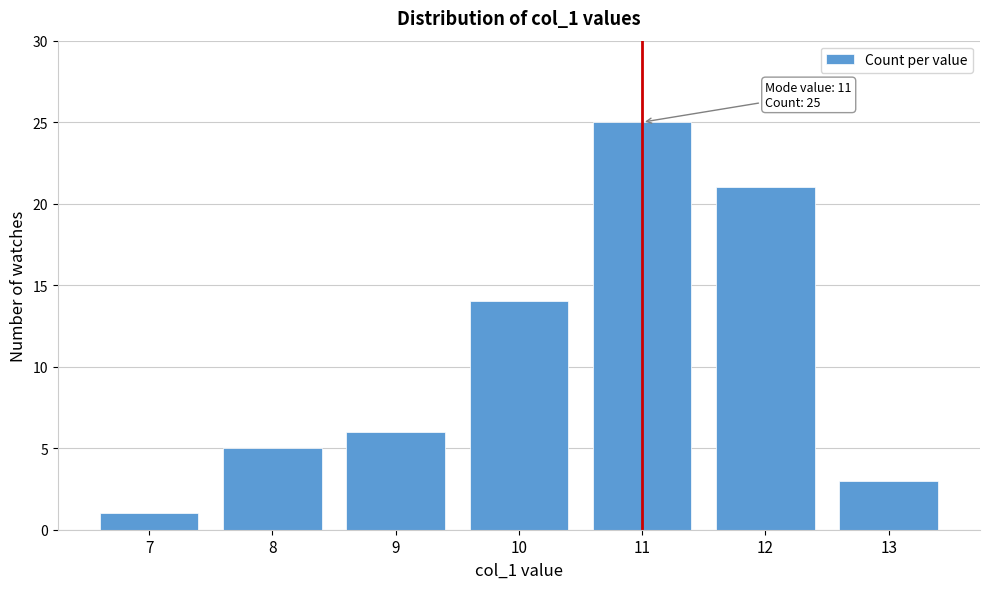

Reading left to right, transcribe all the data shown in this chart.

1	5	6	14	25	21	3